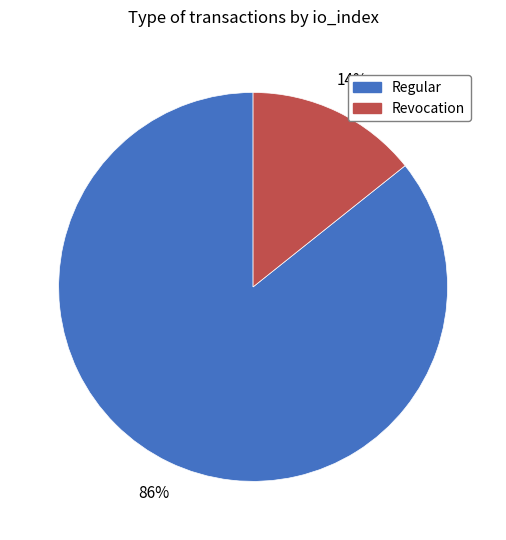

Rank the categories by value from lowest to highest.

Revocation, Regular